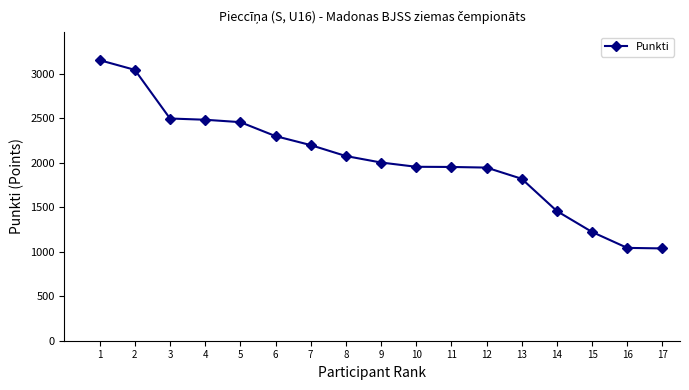

Read the value at 10, to the nearest 100.

2000